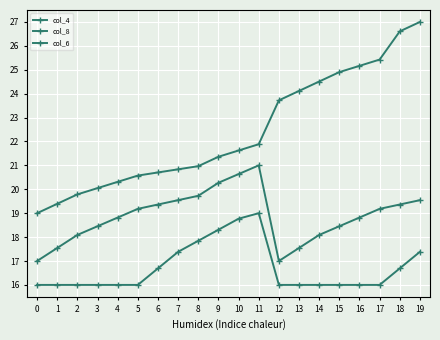

At which category is the sum across all series the highest?

19